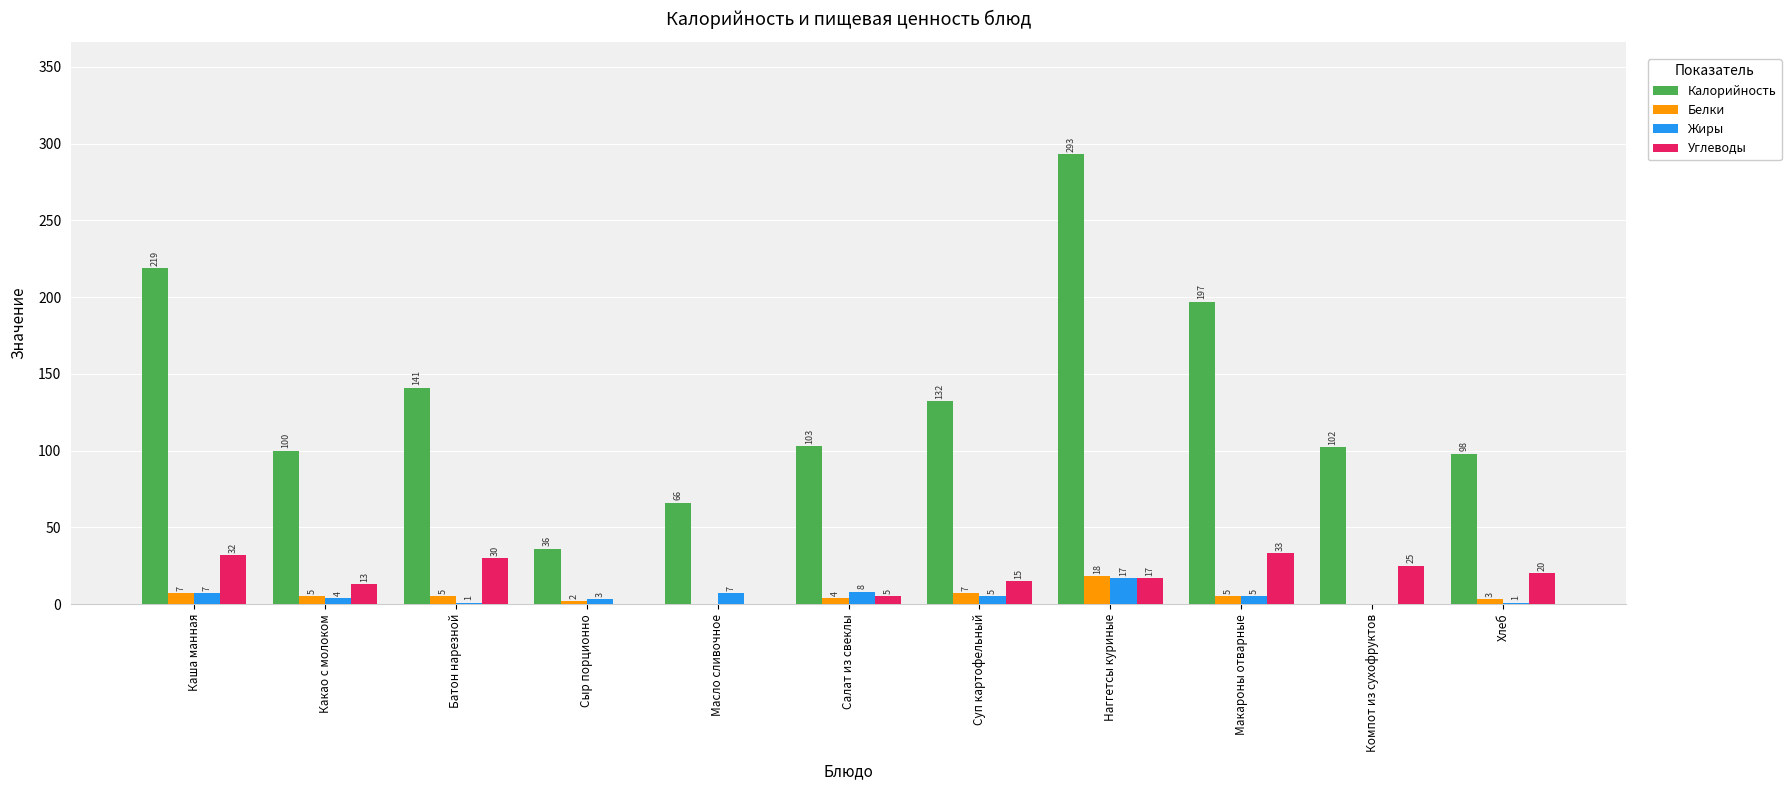

True or false: Углеводы has a value of 30 at Батон нарезной.

True